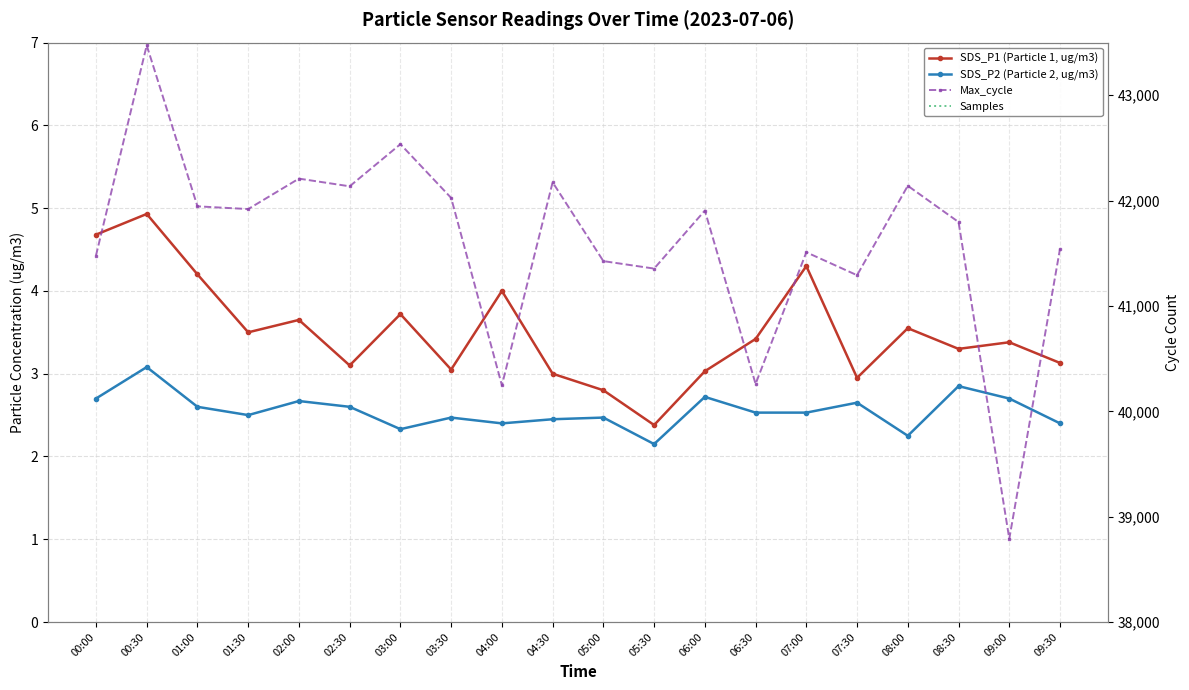

Which series has the largest range (max minus min)?

Samples